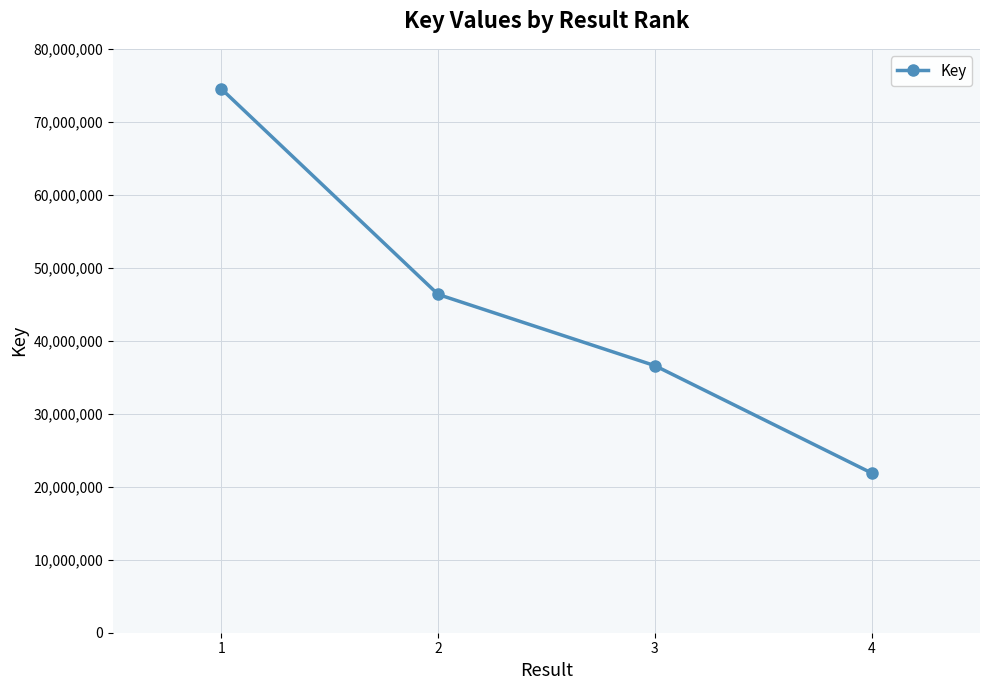

True or false: the data has more than 1 interior local peaks.

False